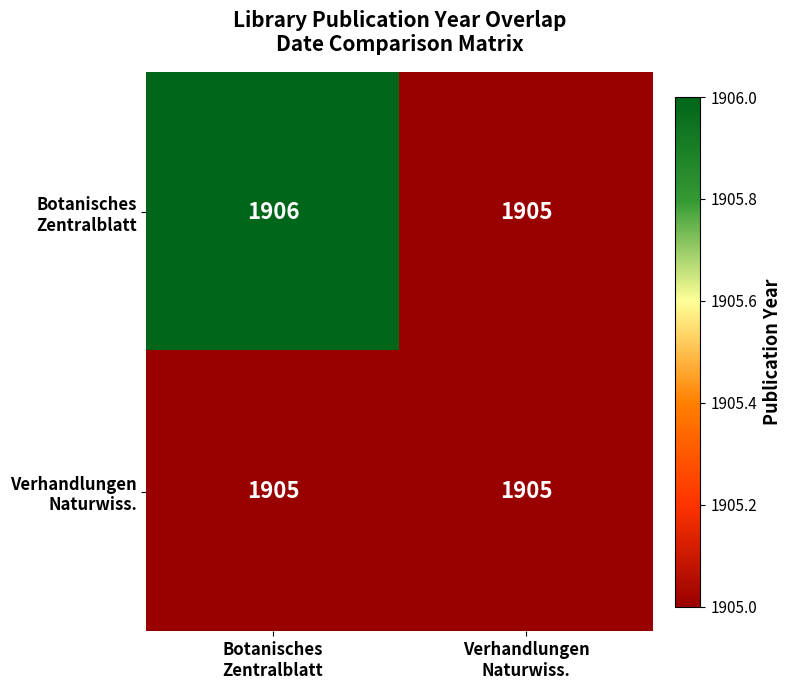

What is the minimum value shown in the chart?

1905